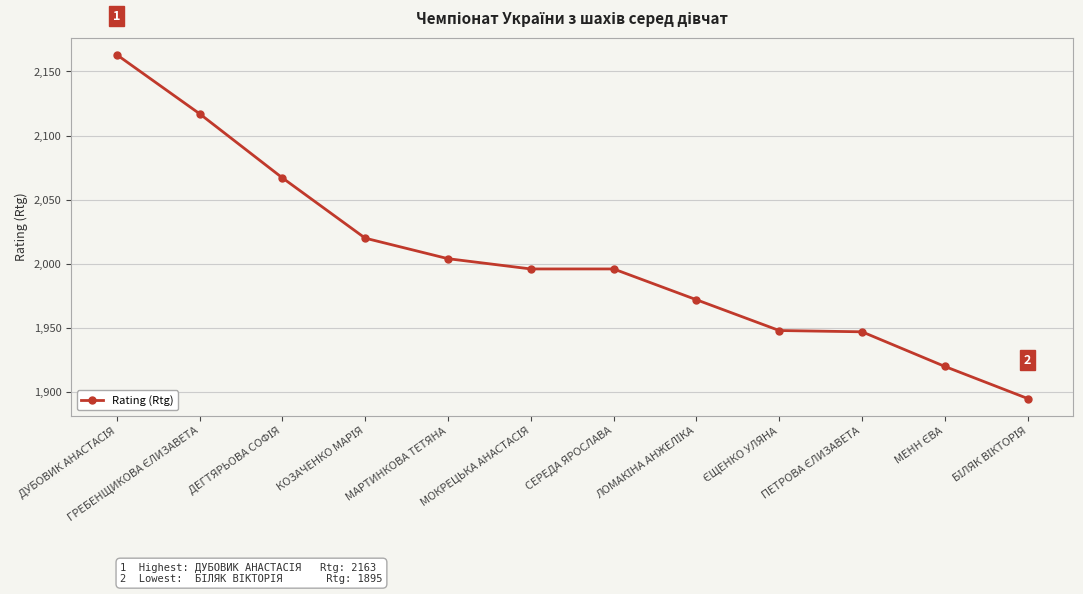

How many values are below 1996?

5